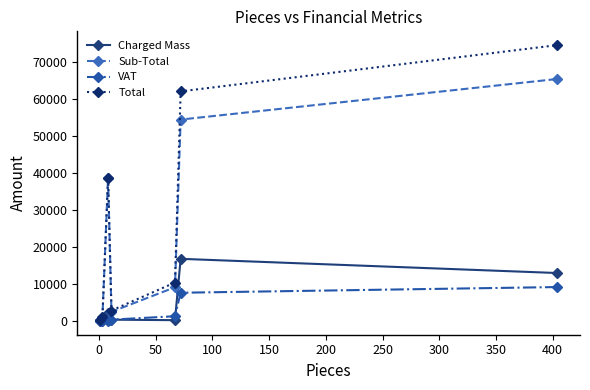

Rank the series by their maximum value, from lowest to highest.

VAT, Charged Mass, Sub-Total, Total